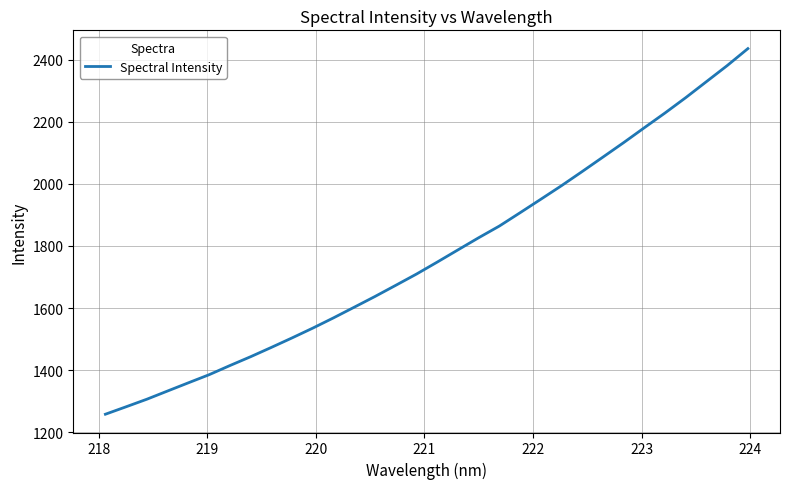

Reading right to left, extract all data points from this chart.

2435.7	2381.0	2329.4	2277.9	2228.5	2180.9	2132.9	2086.3	2039.8	1994.2	1950.4	1907.0	1864.1	1826.4	1787.3	1747.9	1709.4	1673.2	1637.3	1602.7	1568.4	1535.3	1503.8	1473.1	1443.1	1414.6	1385.2	1359.1	1332.7	1306.2	1281.9	1257.8